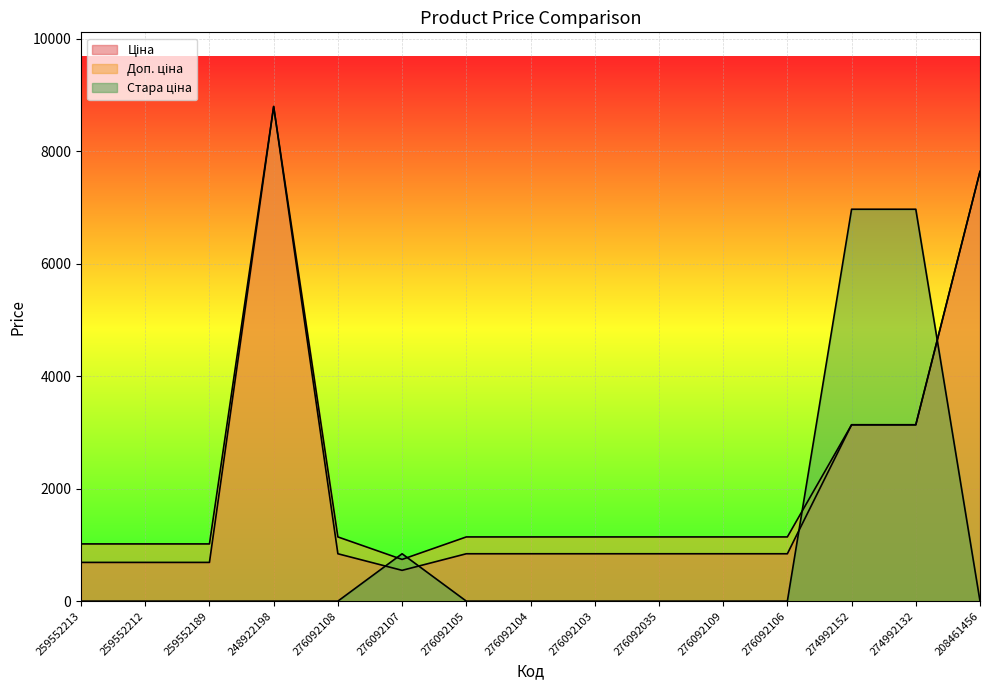

Is it true that Стара ціна equals -2782.9 at 276092103?

False